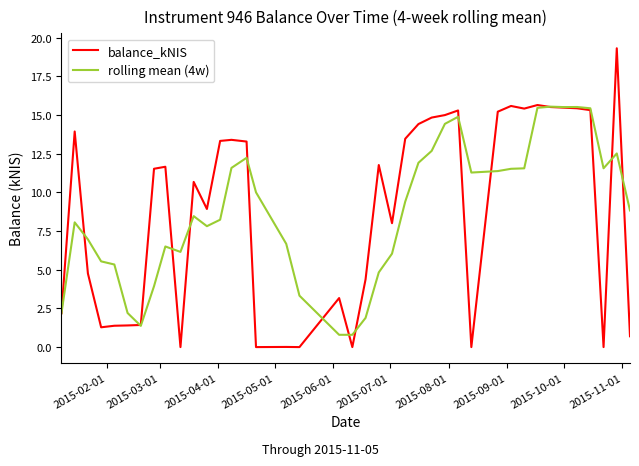

Which series has the largest range (max minus min)?

balance_kNIS